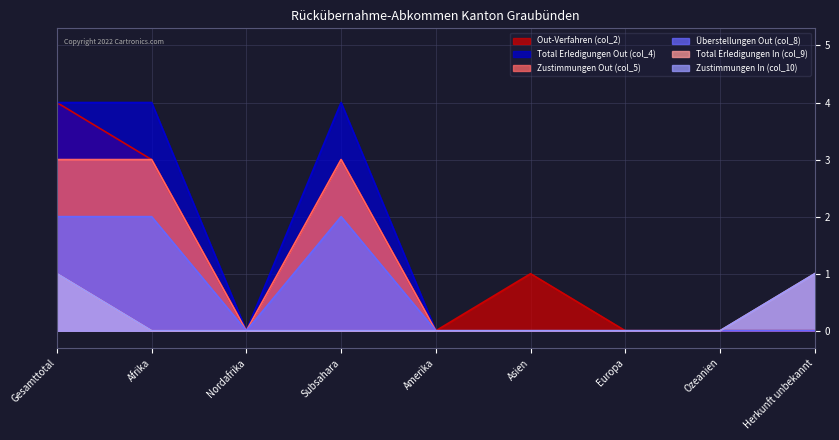

Is the value of Total Erledigungen In (col_9) at Europa greater than the value of Out-Verfahren (col_2) at Amerika?

No